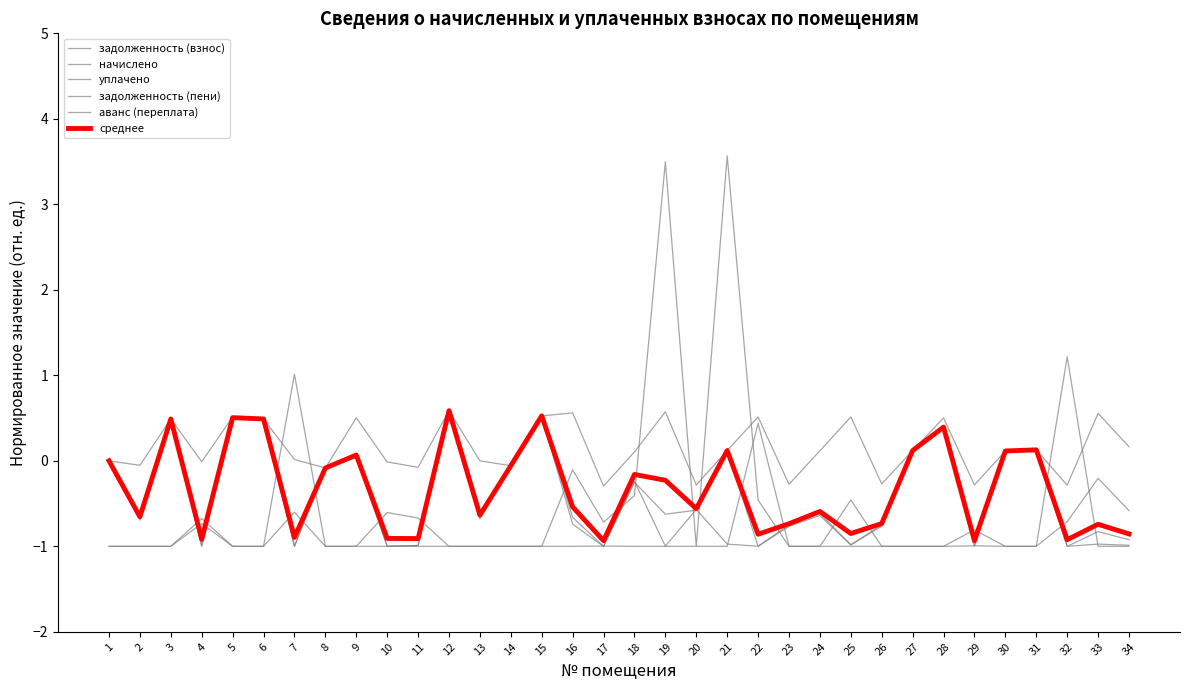

What is the sum of the задолженность (взнос) values at 18 and 30?

-0.1